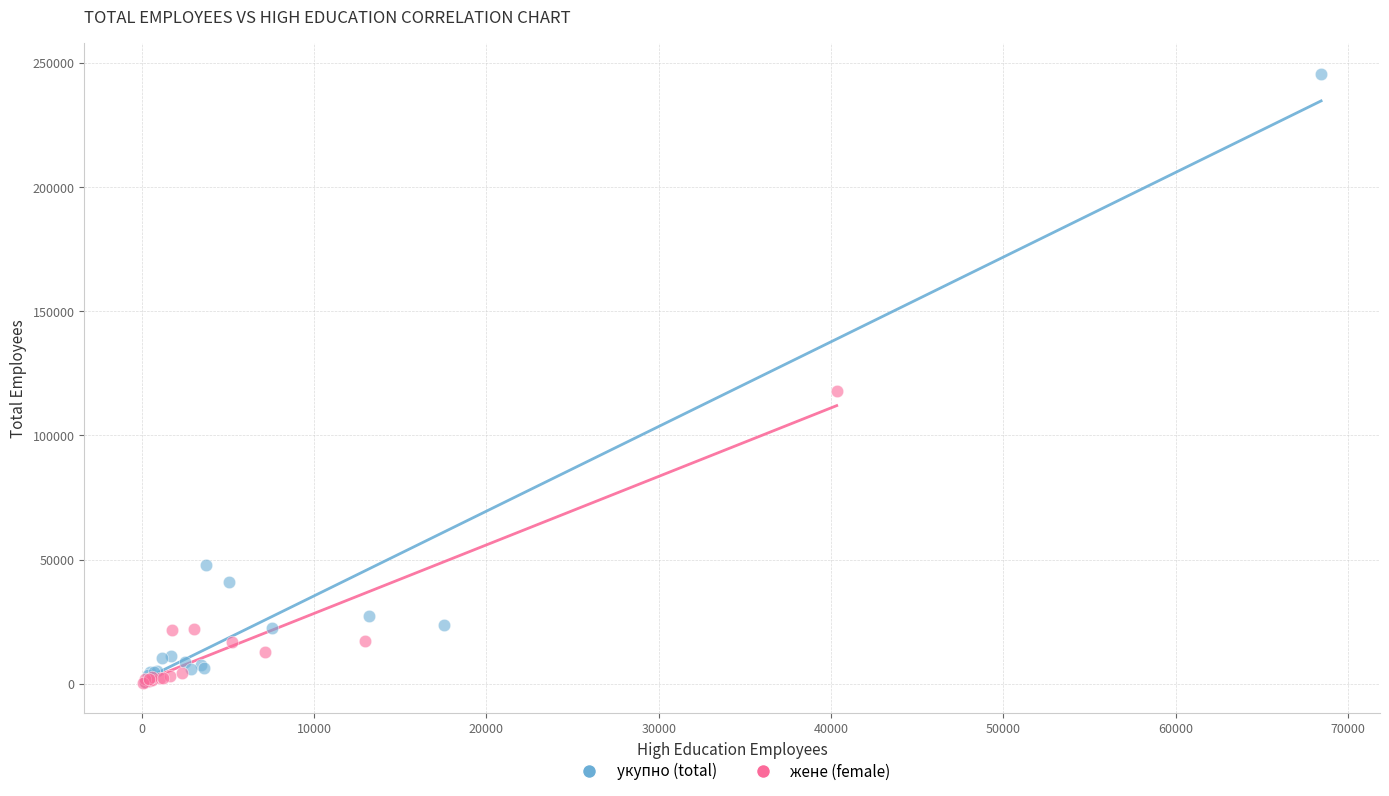

Which series contains the highest Y value?

укупно (total)